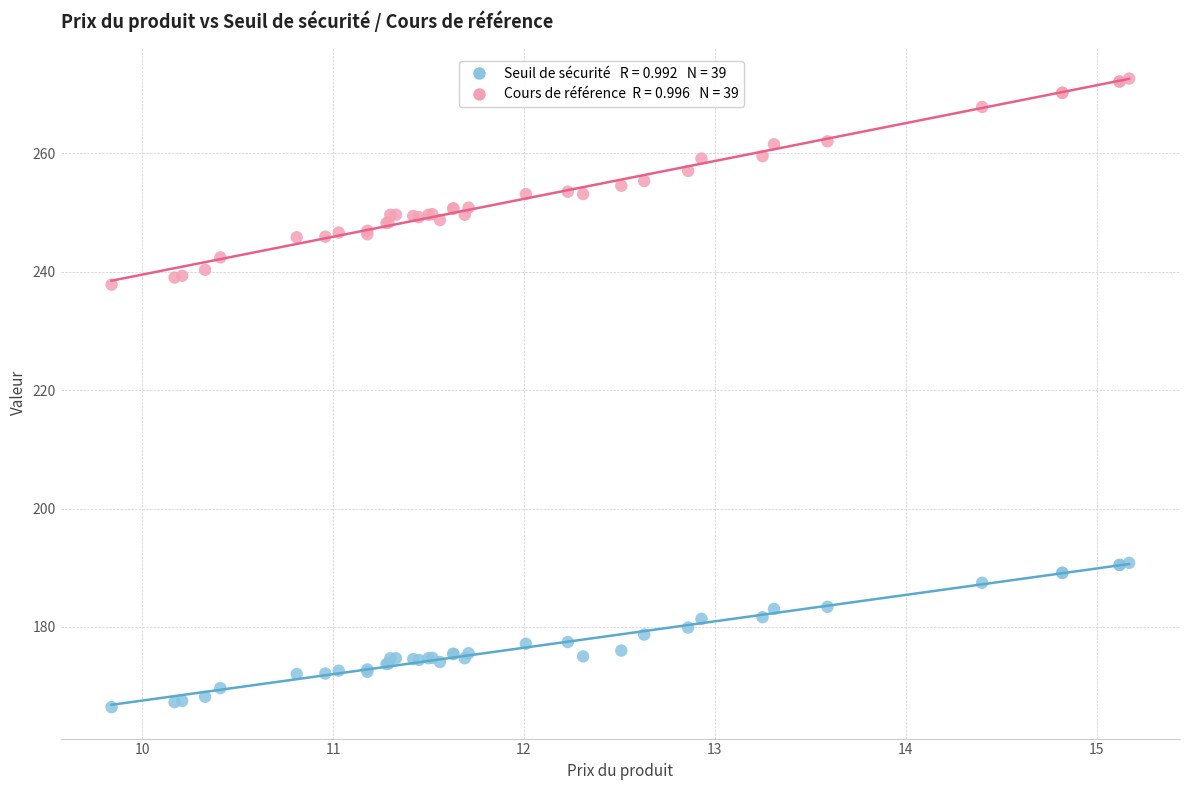

Across all series, what Y value is closest to 219?

237.8